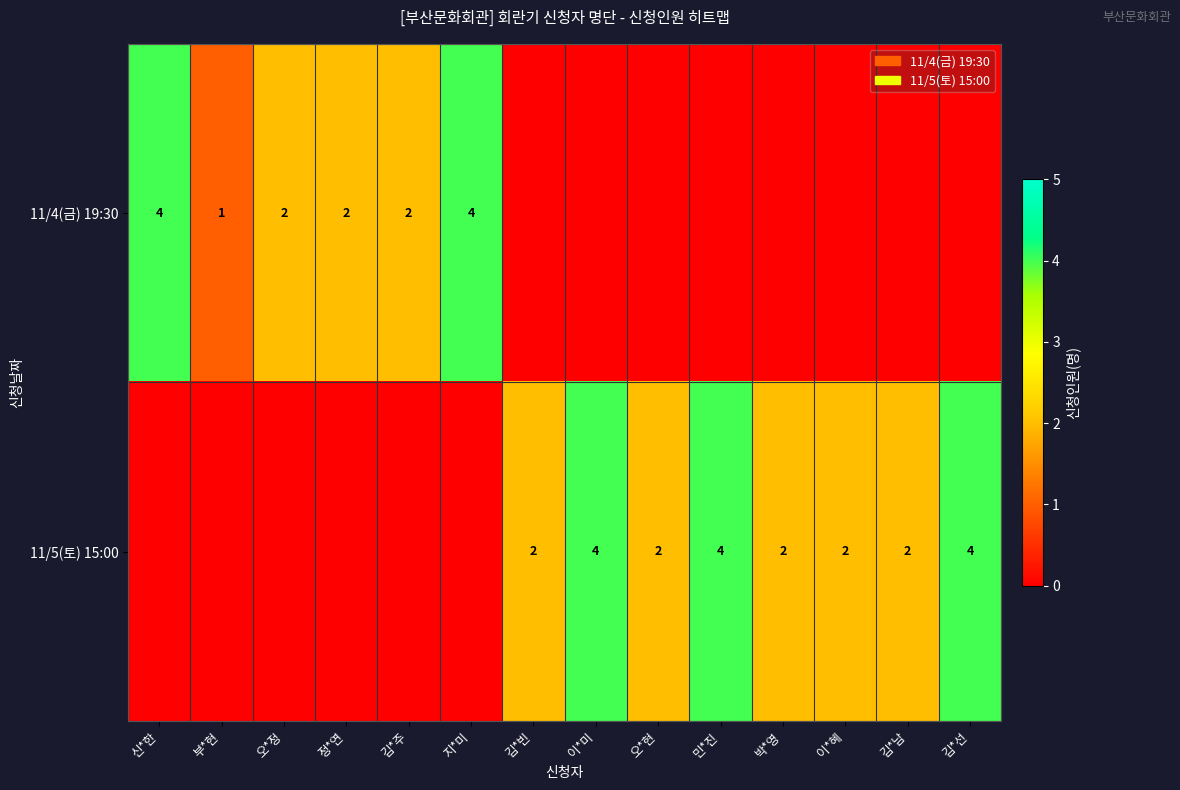

True or false: 11/5(토) 15:00 has a value of 2 at 오*현.

True